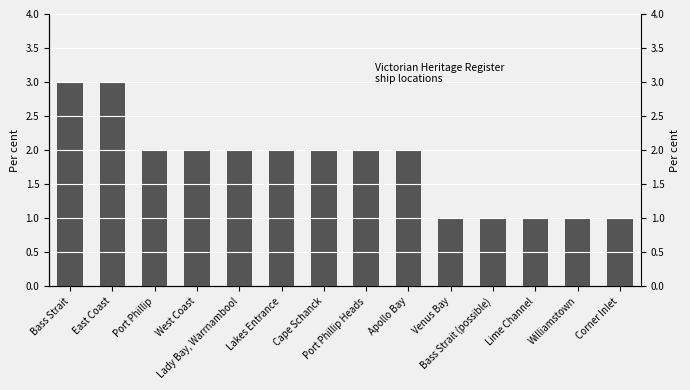

What is the difference between the values at Bass Strait and Venus Bay?

2